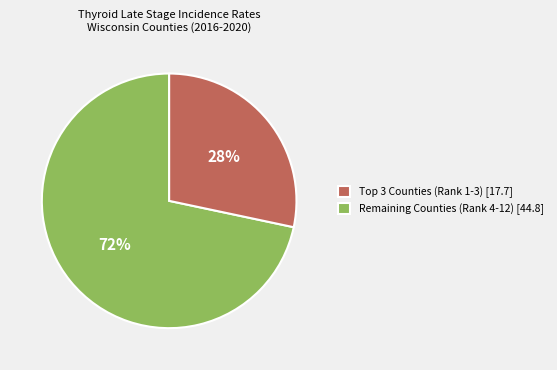

To the nearest percent, what is the average slice percentage?

50%